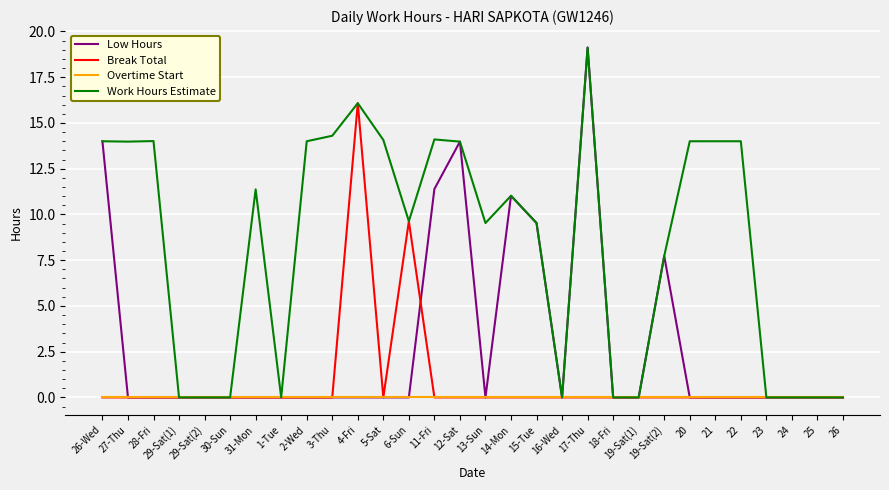

True or false: Break Total has a value of 0.0 at 15-Tue.

True